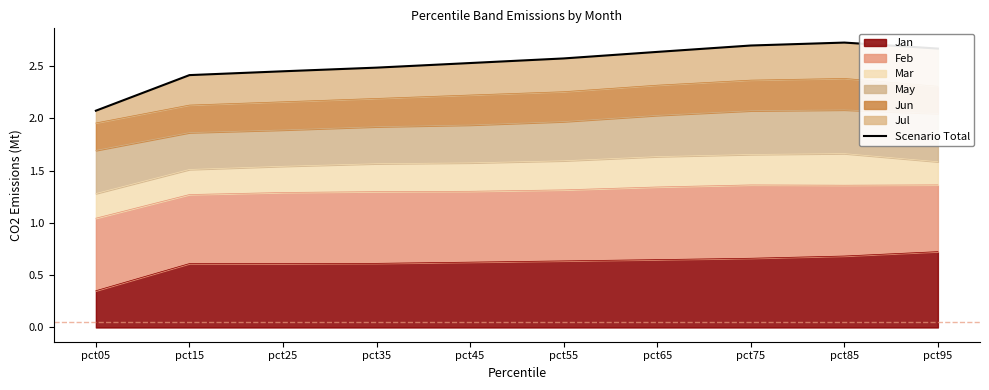

What is the difference between the values at pct45 and pct85?

0.2